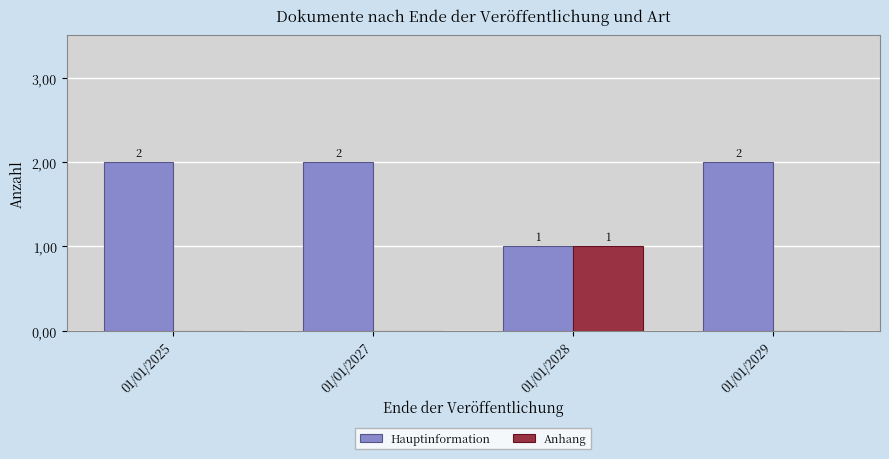

Are the bars grouped side by side (vs. stacked)?

Yes